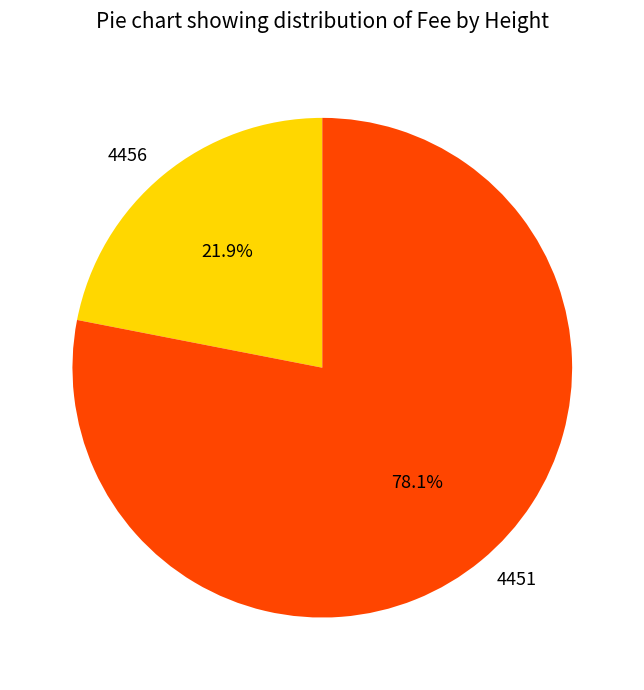

Which category has the smallest portion of the pie?

4456